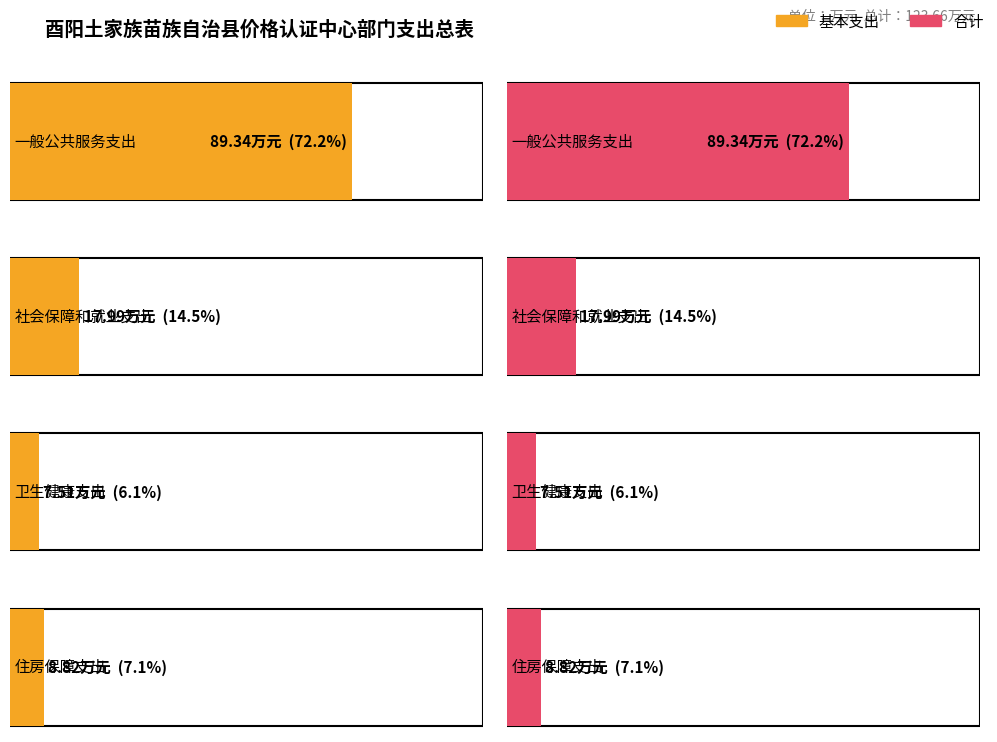

What value does the 合计 series have at 住房保障支出?

8.8